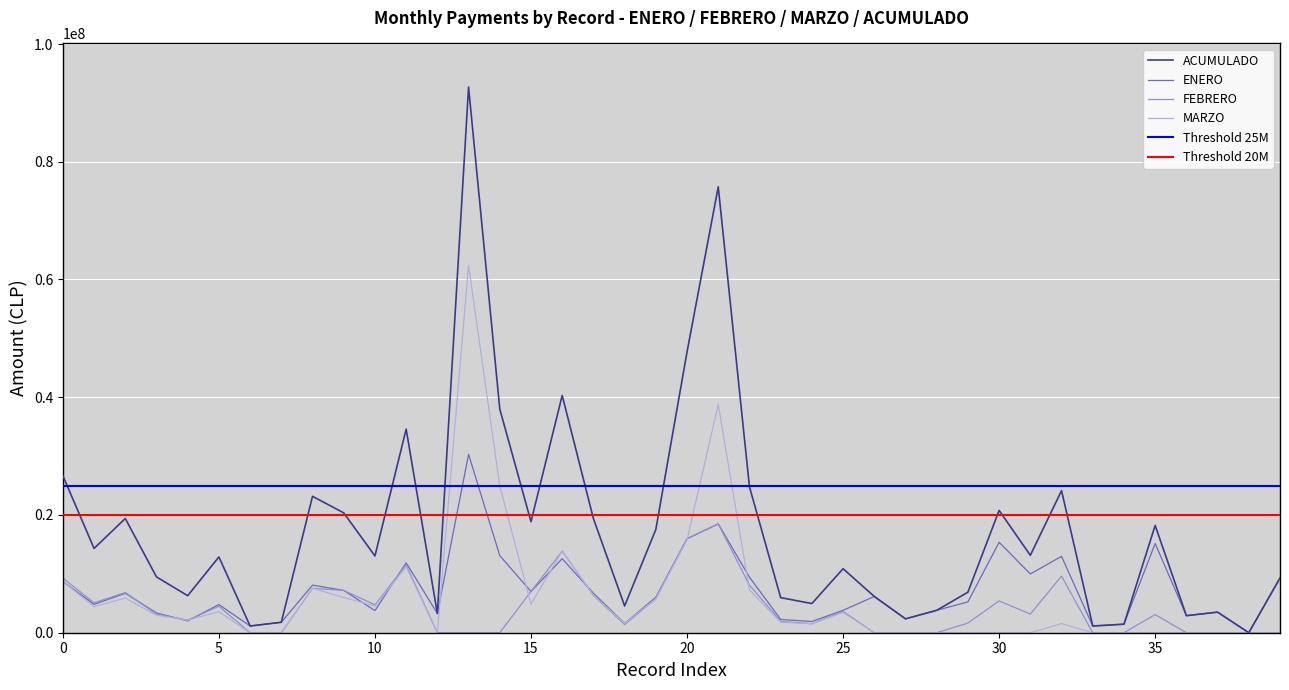

Where is ENERO nearest to the value 15147518?

35